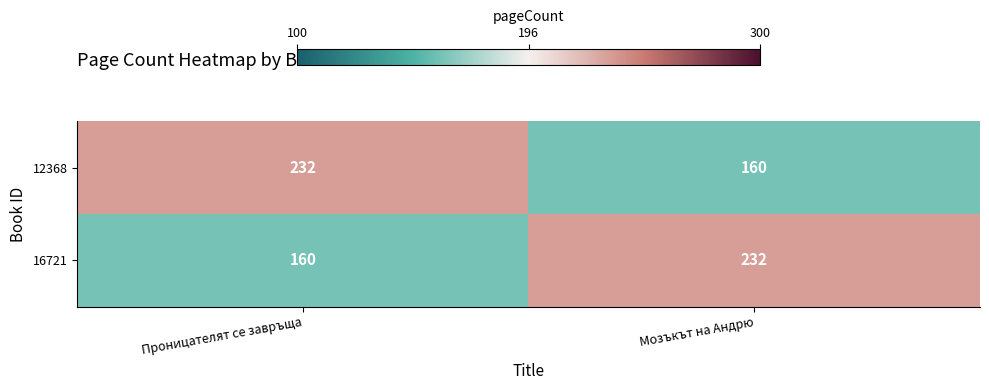

Read the 16721 value at Проницателят се завръща.

160